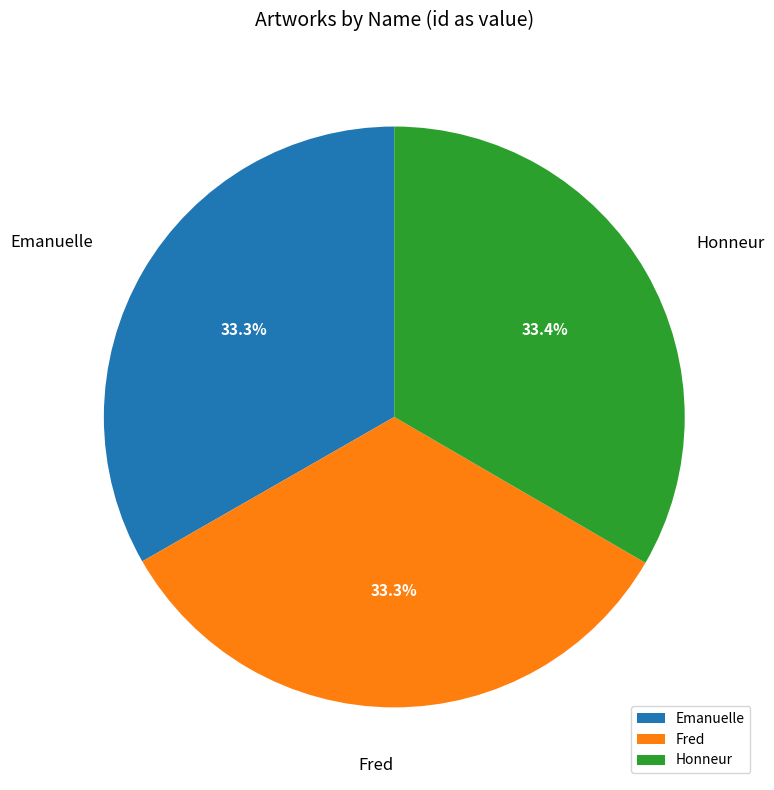

Does any single category account for the majority?

No